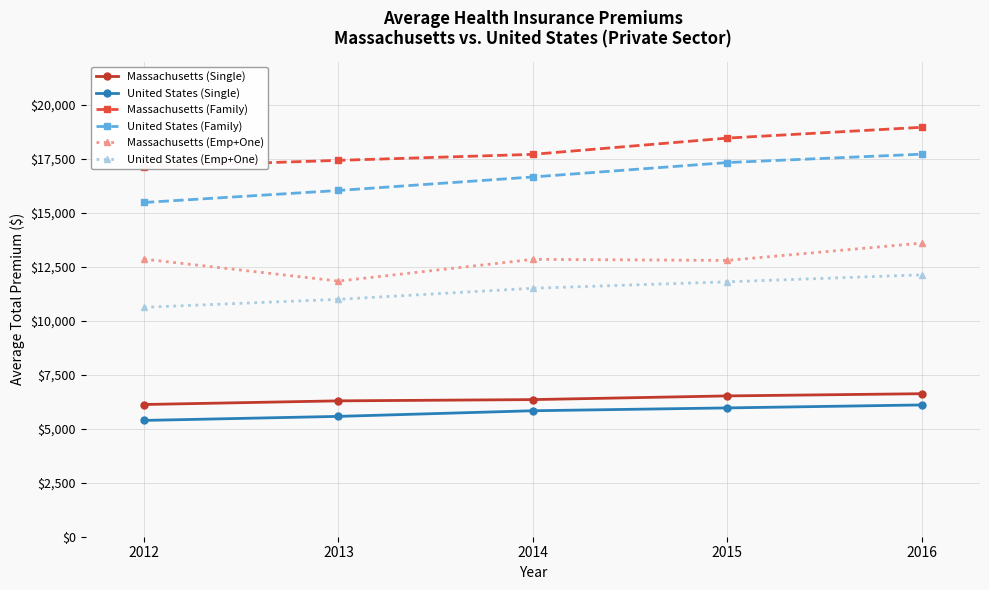

What is the spread (max minus min) of values at 2016?

12854